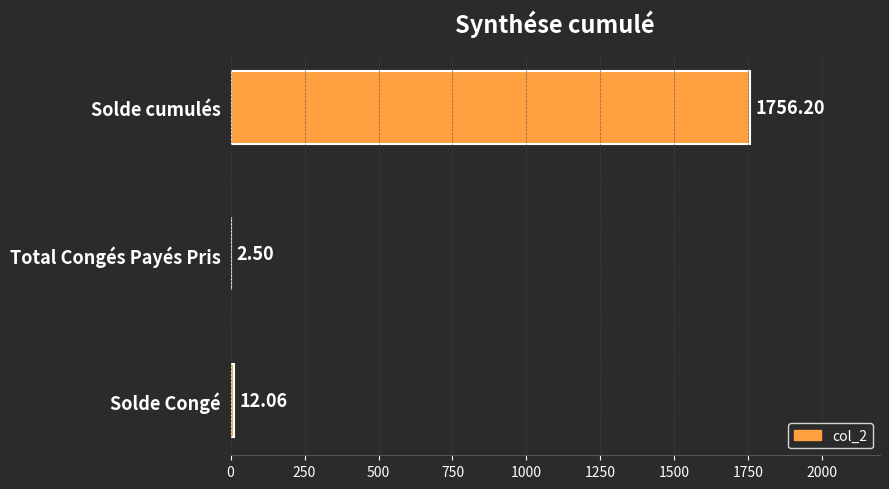

At which label is the value closest to 879?

Solde Congé